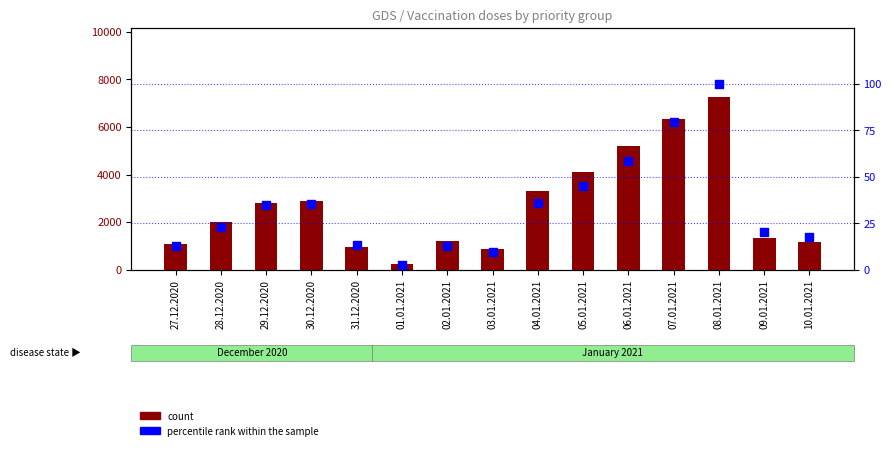

Which series reaches the minimum Y coordinate?

percentile rank within the sample